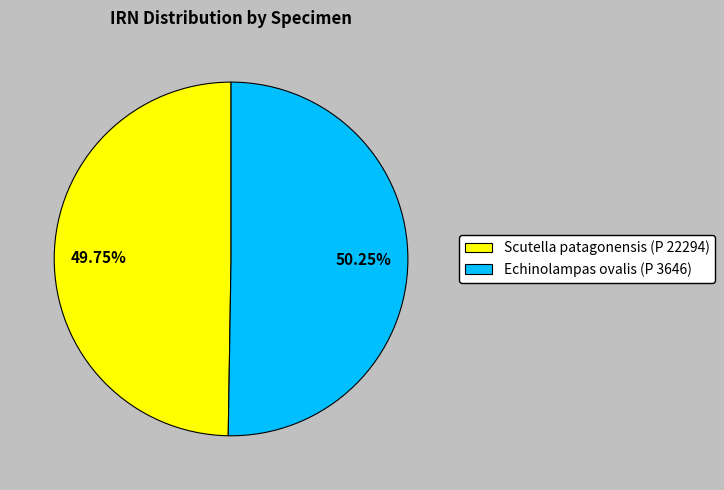

Is the sum of Scutella patagonensis (P 22294) and Echinolampas ovalis (P 3646) greater than half?

Yes